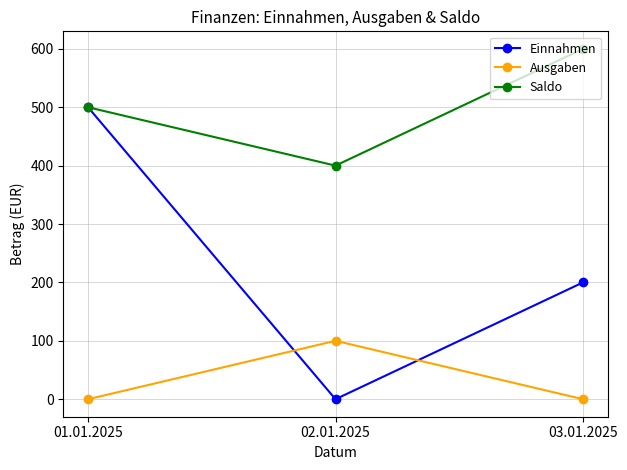

How many values in the Saldo series are below 500?

1